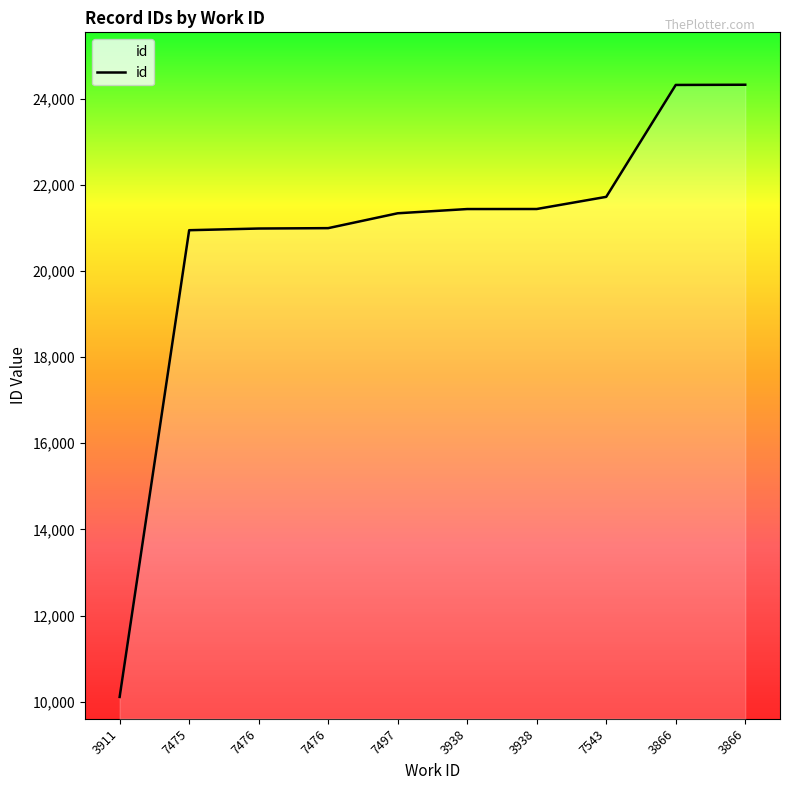

True or false: there are more than 1 points higher than both neighbors.

False